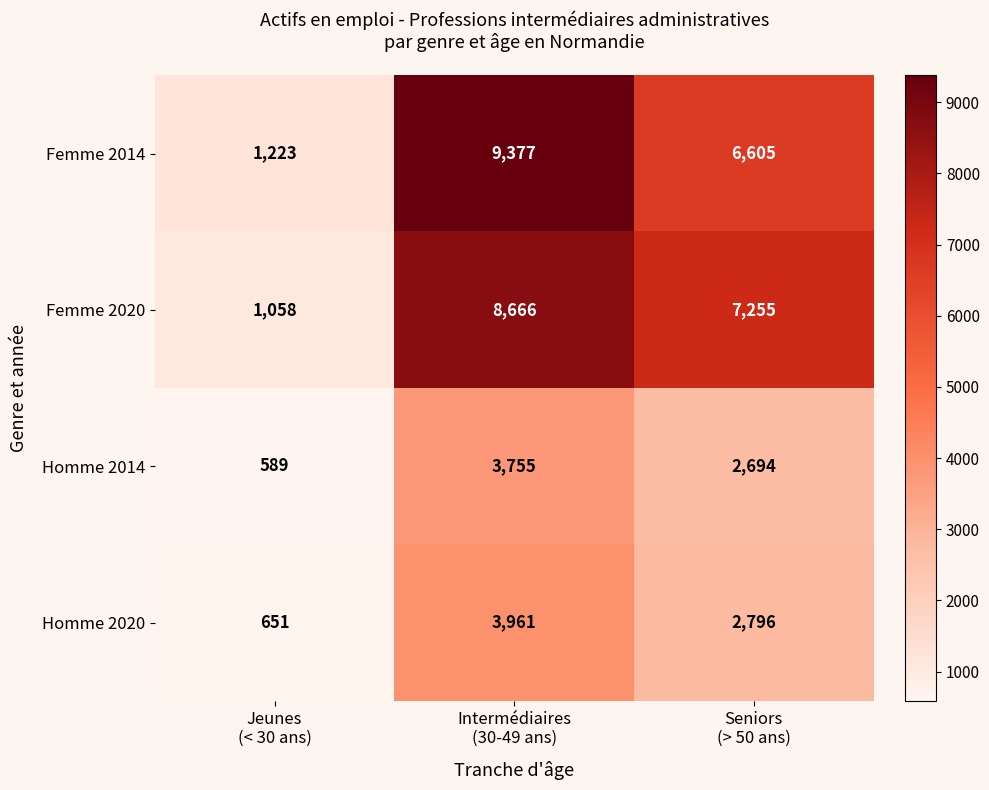

Which series changed the most between Jeunes
(< 30 ans) and Seniors
(> 50 ans)?

Femme 2020